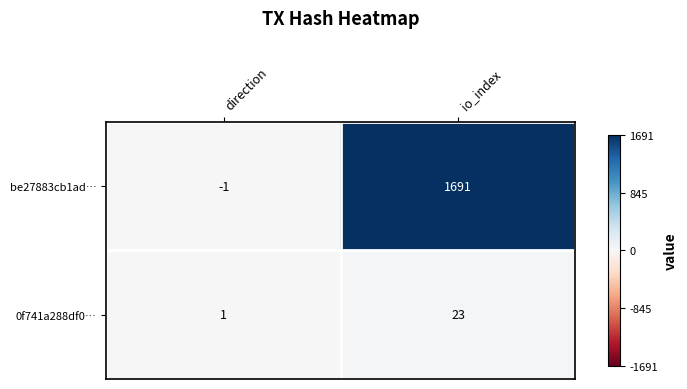

List the series in order of their peak value, highest first.

be27883cb1ad…, 0f741a288df0…